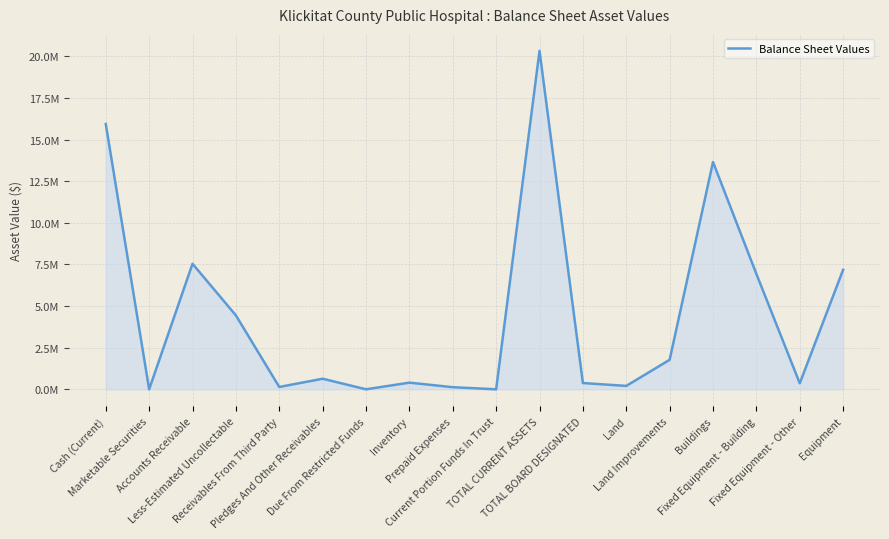

Does the chart have visible grid lines?

Yes